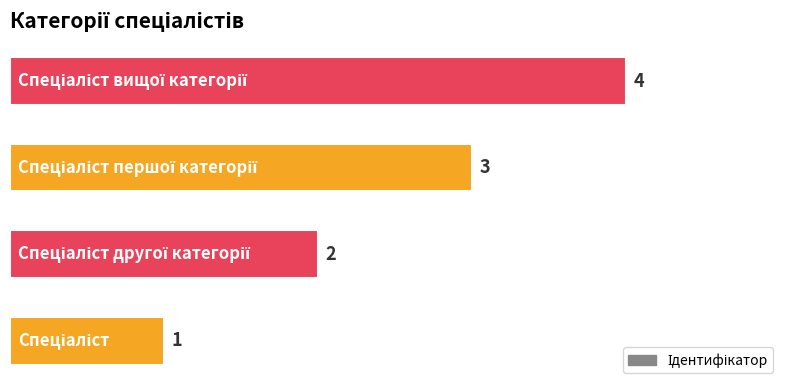

What is the difference between the maximum and minimum values?

3